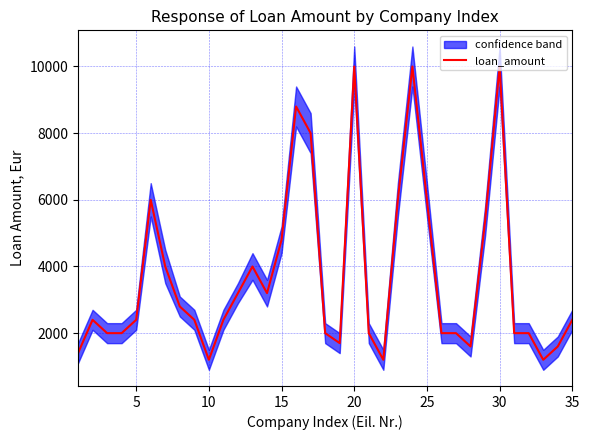

What is the value of the 13th point from the left?

4000